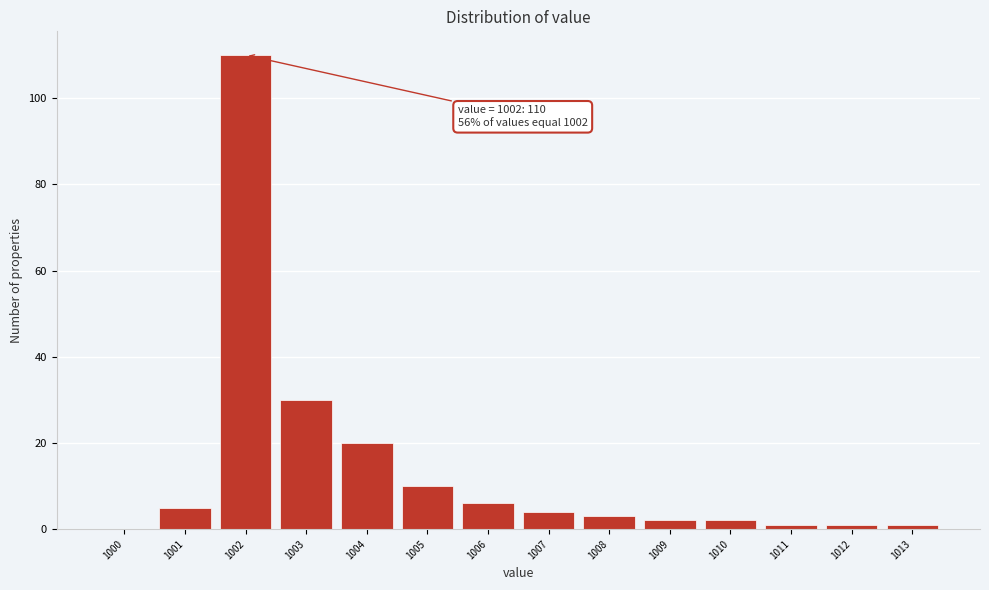

Which range on the x-axis has the tallest bar?

1001.5 to 1002.5